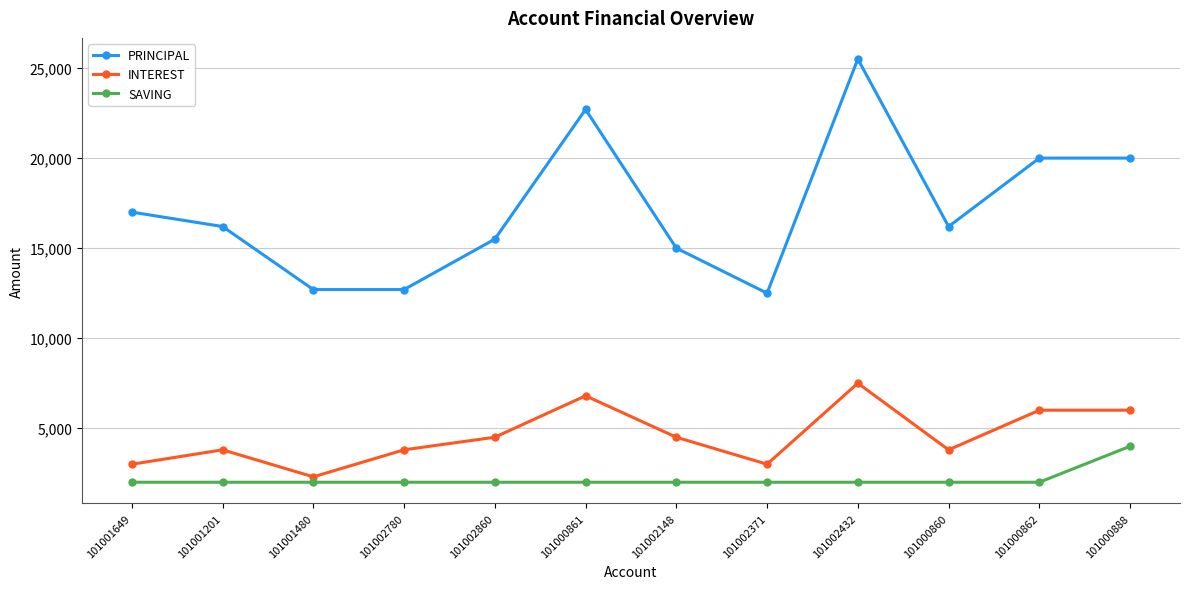

Which series has the largest total across all categories?

PRINCIPAL